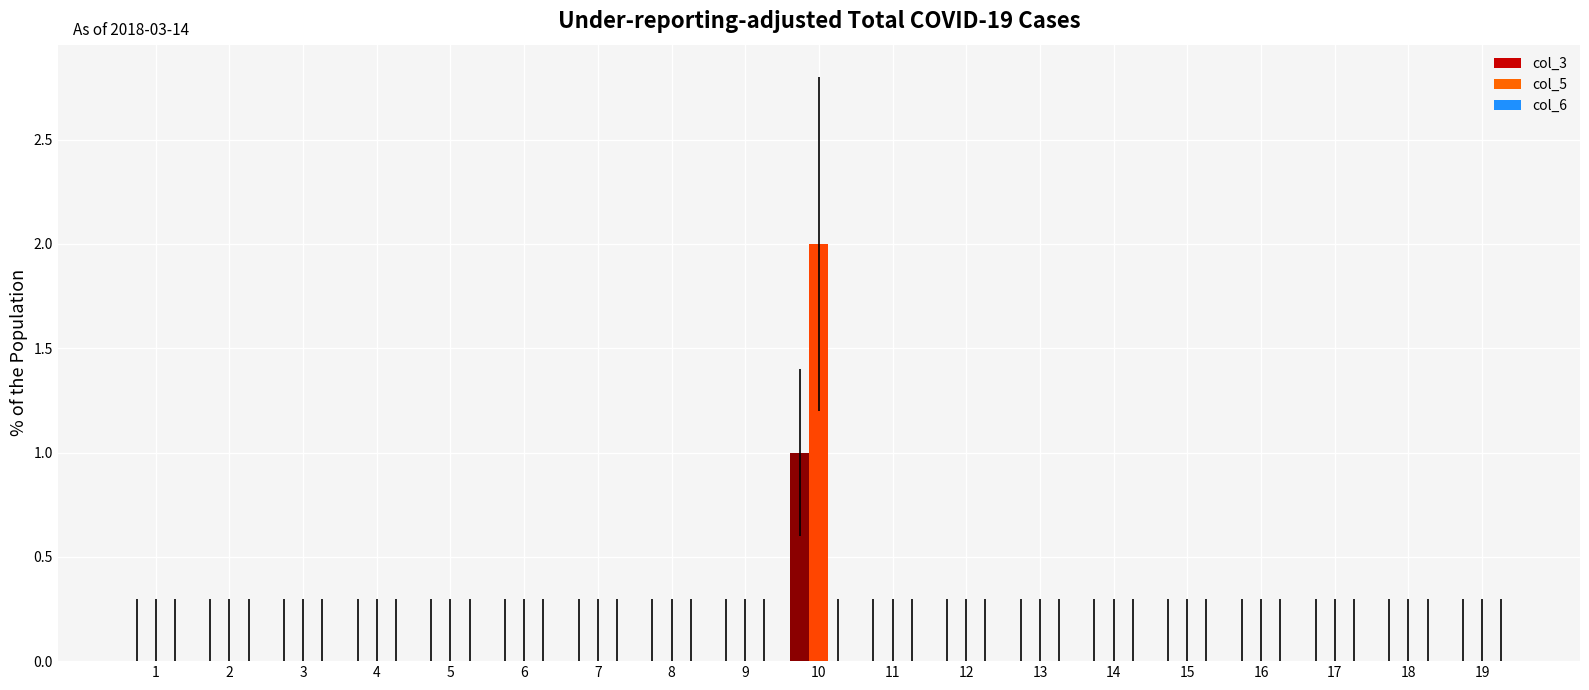

At which category is the sum across all series the highest?

10